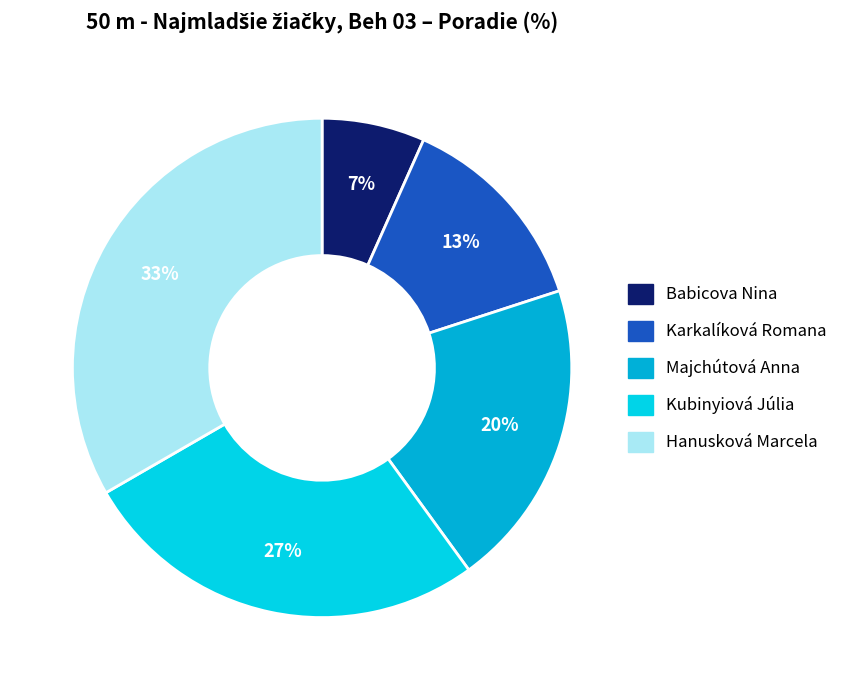

What is the smallest slice in the pie chart?

Babicova Nina